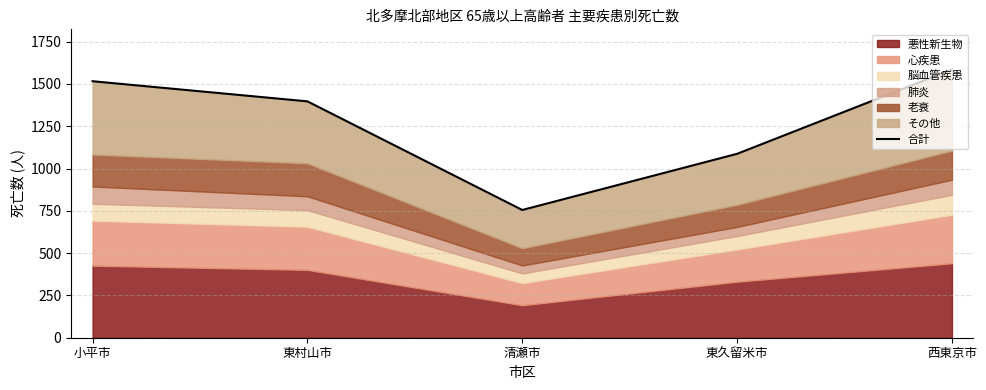

List the labels in order of value, largest first.

西東京市, 小平市, 東村山市, 東久留米市, 清瀬市